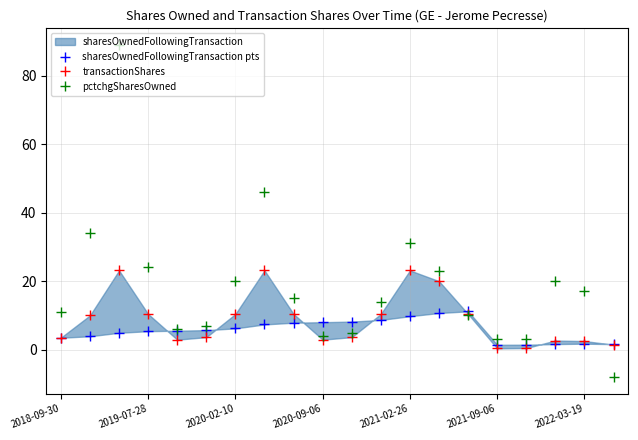

What is the average value of the pctchgSharesOwned series?

19